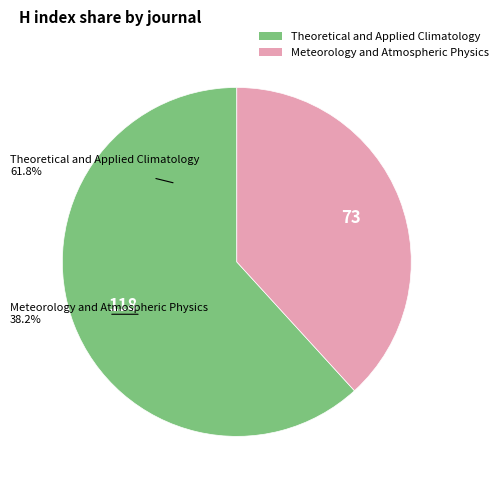

To the nearest percent, what percentage of the pie is Meteorology and Atmospheric Physics?

38%